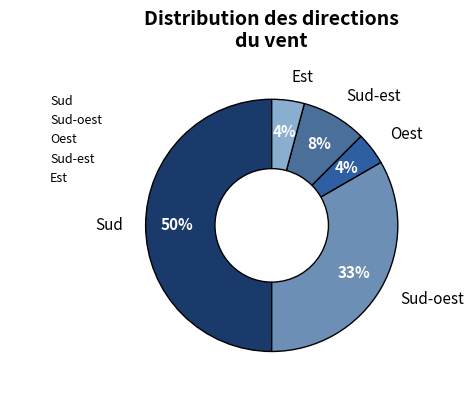

Count the number of slices in the pie.

5